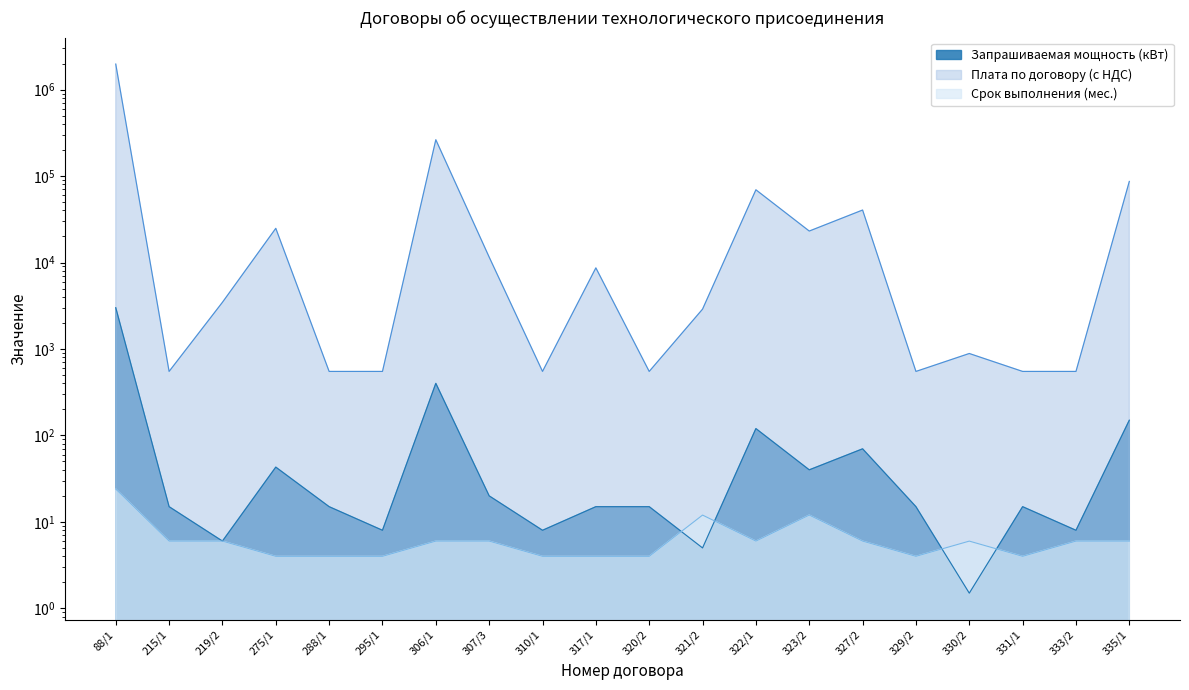

Which series has the widest spread of values?

Плата по договору (с НДС)